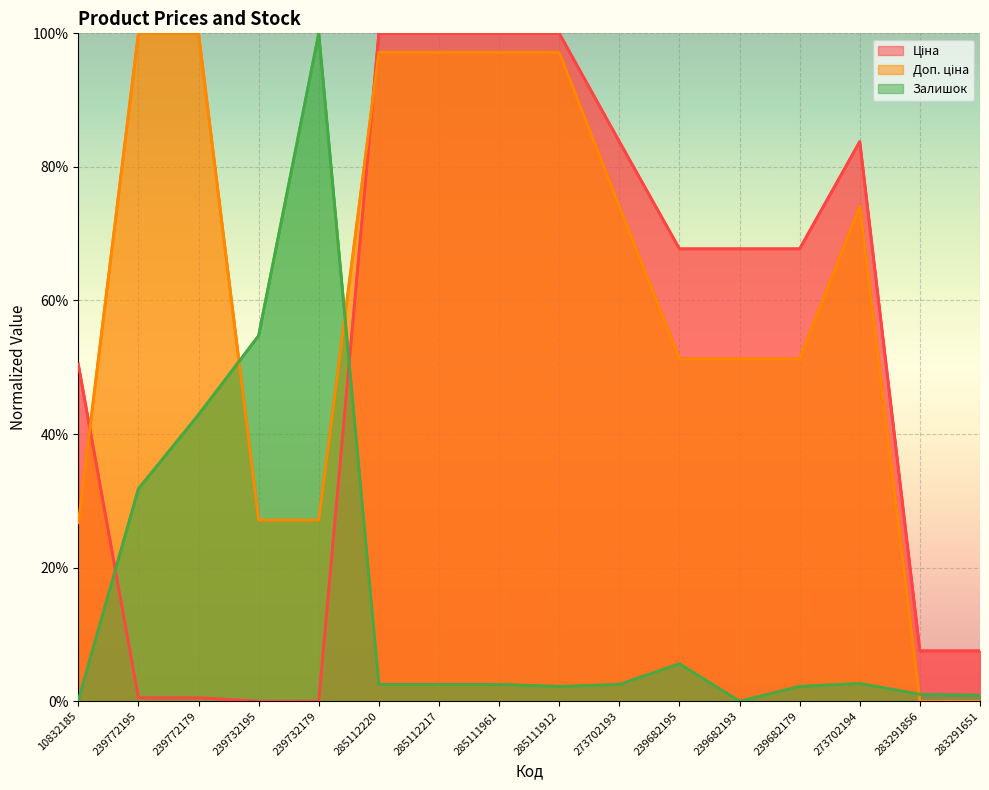

List the series in order of their overall mean, lowest first.

Залишок, Ціна, Доп. ціна